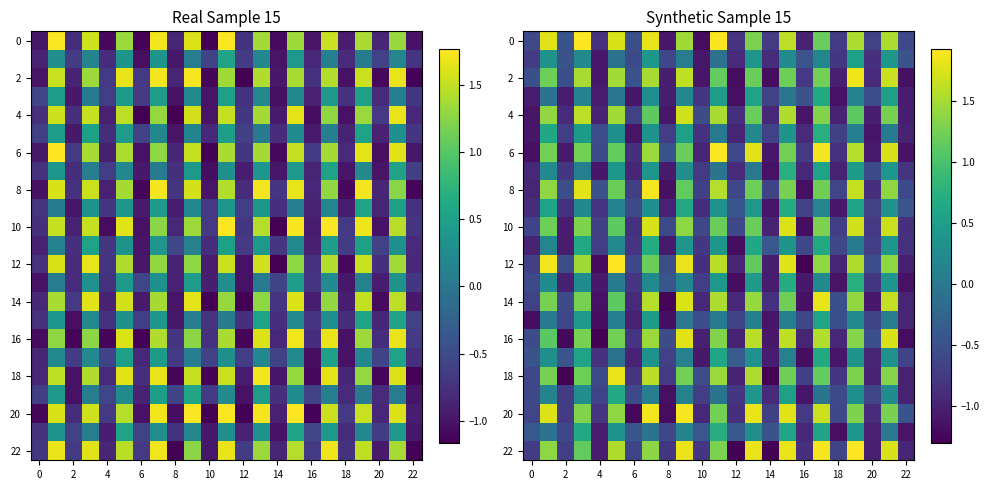

Is it true that 12 equals -0.5 at 20?

True